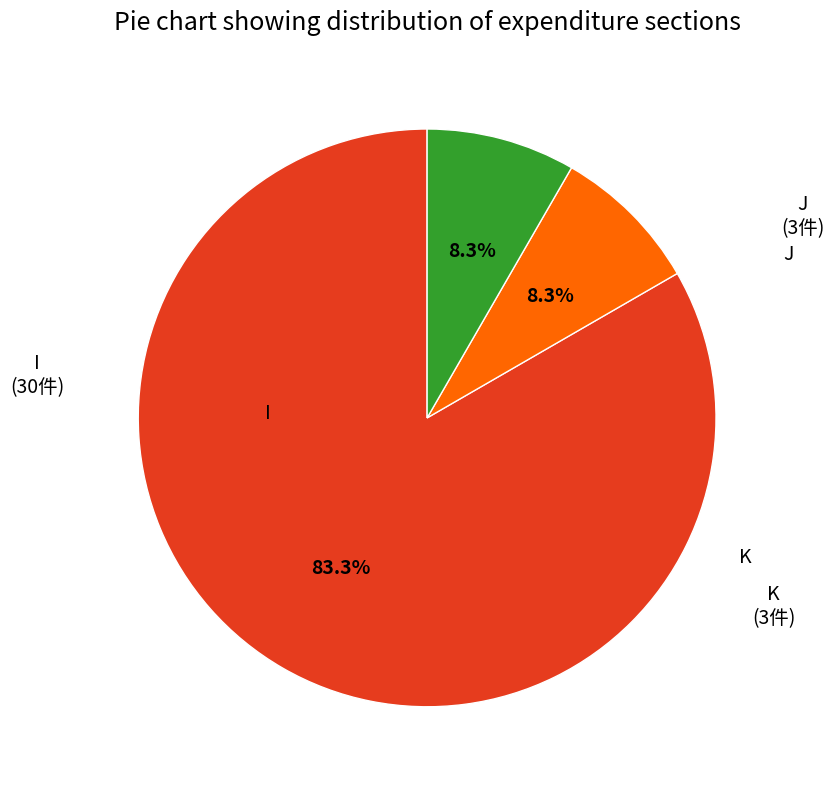

What percentage is NOT represented by J?

91.7%